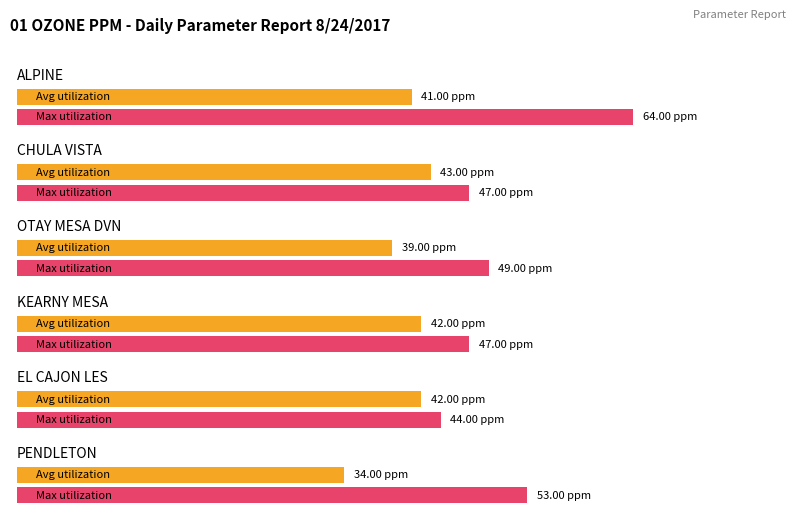

The Avg series shows 0.0 at OTAY MESA DVN. True or false?

False